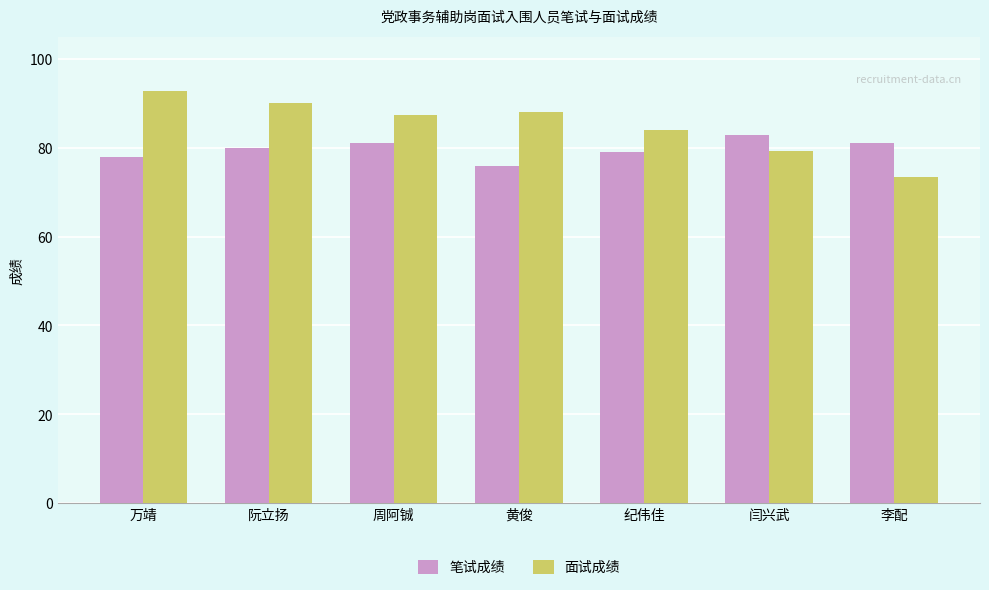

Which series has the widest spread of values?

面试成绩